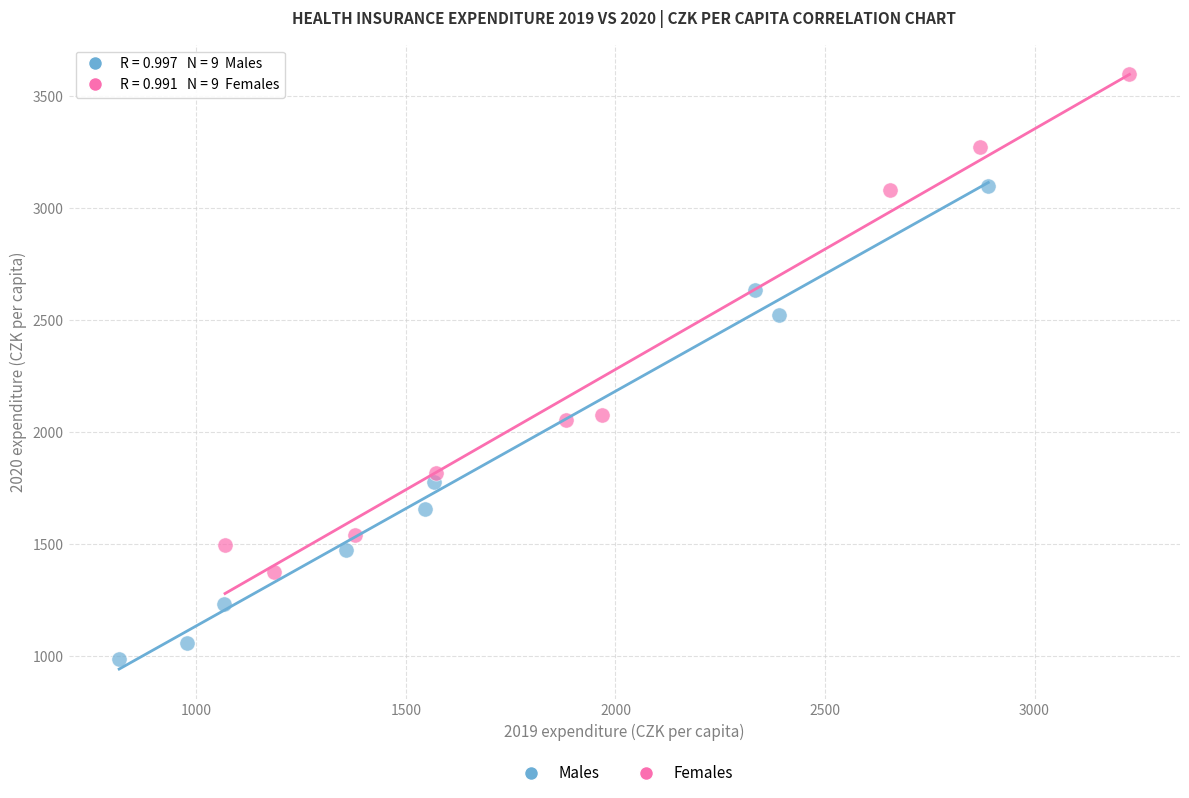

Which series reaches the maximum Y coordinate?

Females